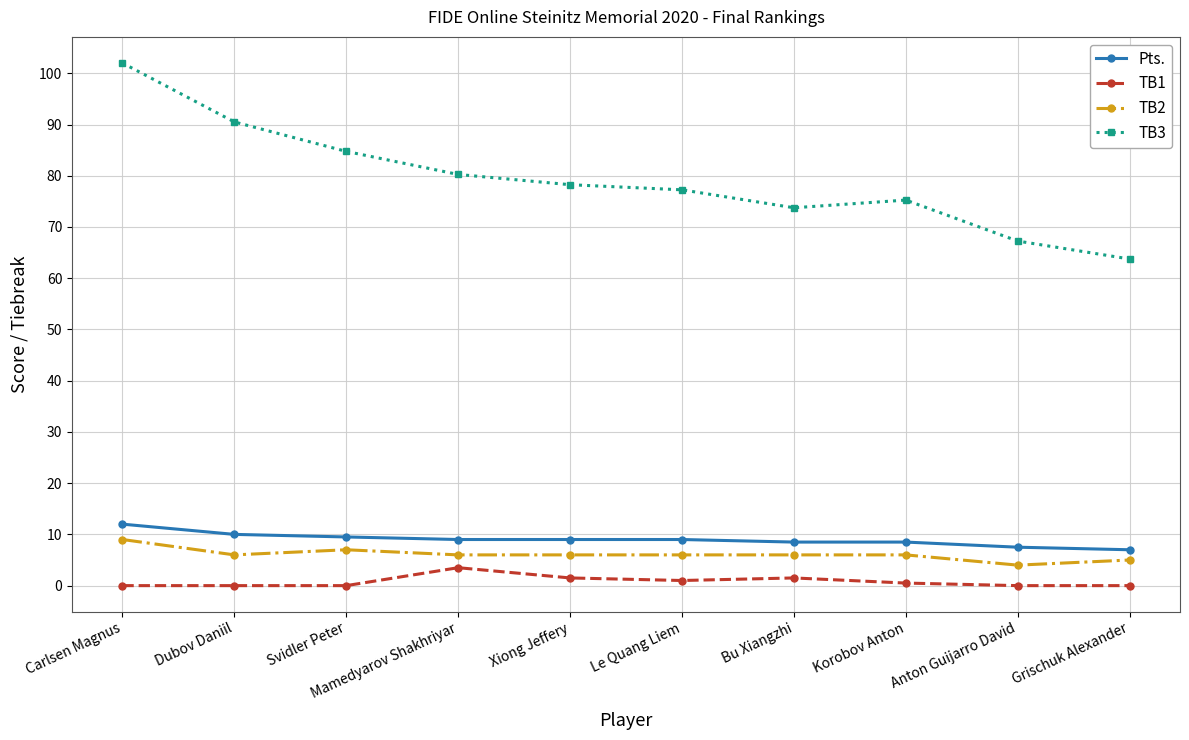

Is this an area chart (filled region under the line)?

No